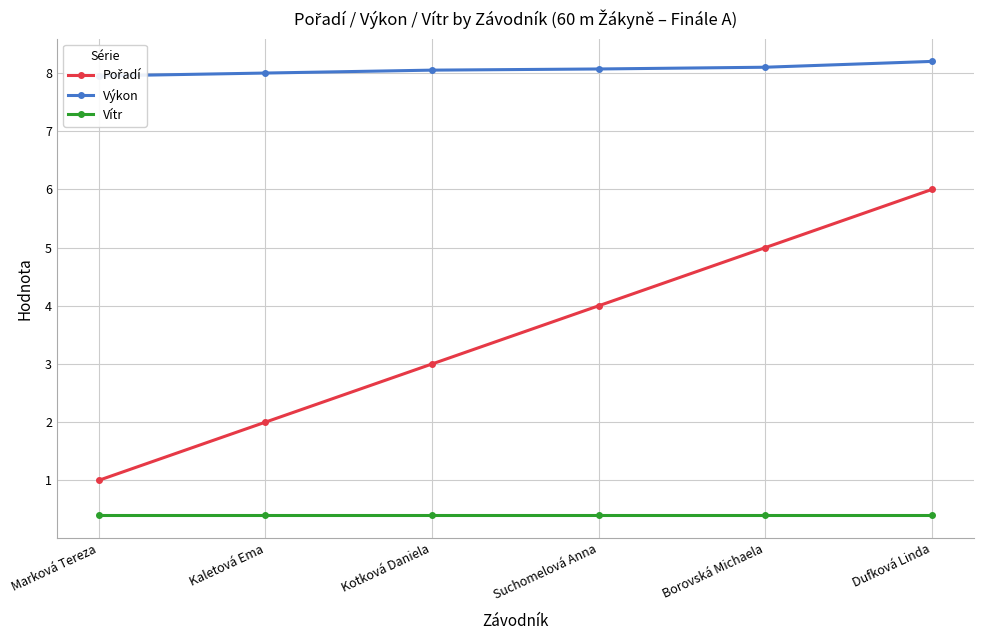

What is the label of the 6th point from the left?

Dufková Linda